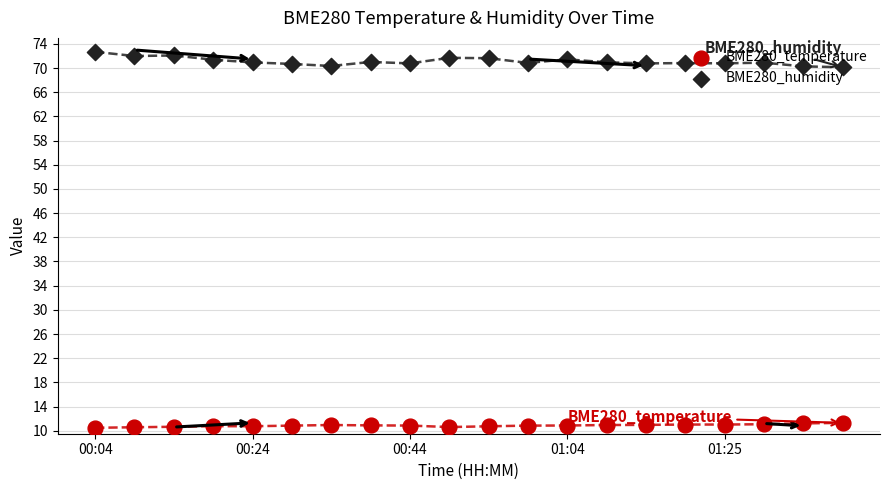

What are all the series names shown in the legend?

BME280_temperature, BME280_humidity